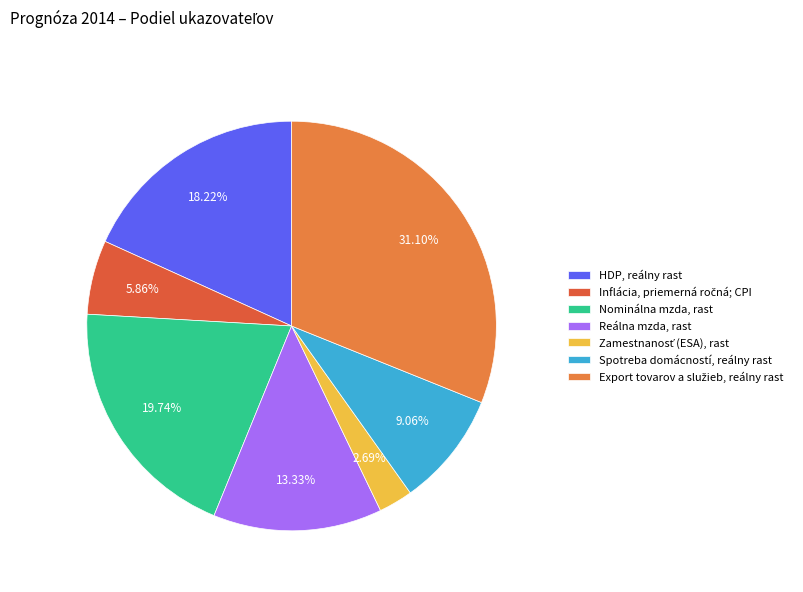

To the nearest percent, what is the difference between the largest and smallest slice percentages?

28%